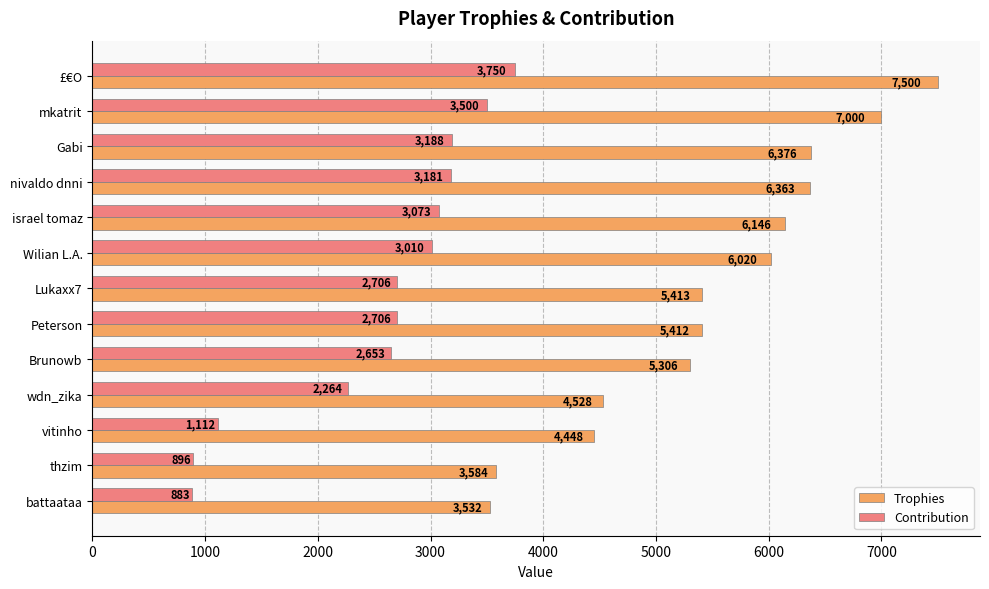

Is the value of Contribution at israel tomaz greater than the value of Trophies at nivaldo dnni?

No